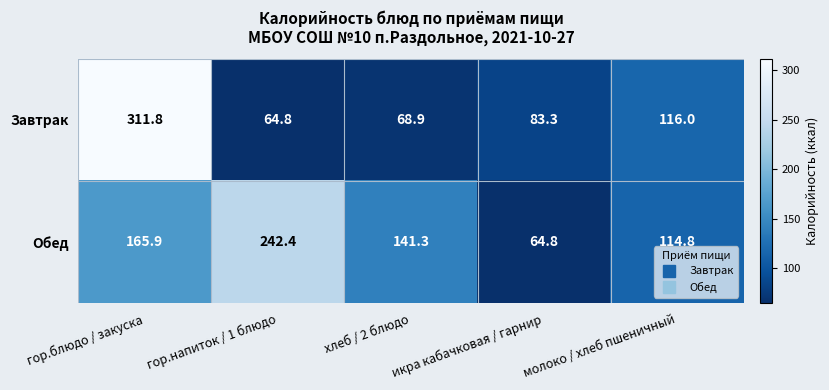

At which label is Обед closest to 153?

хлеб / 2 блюдо